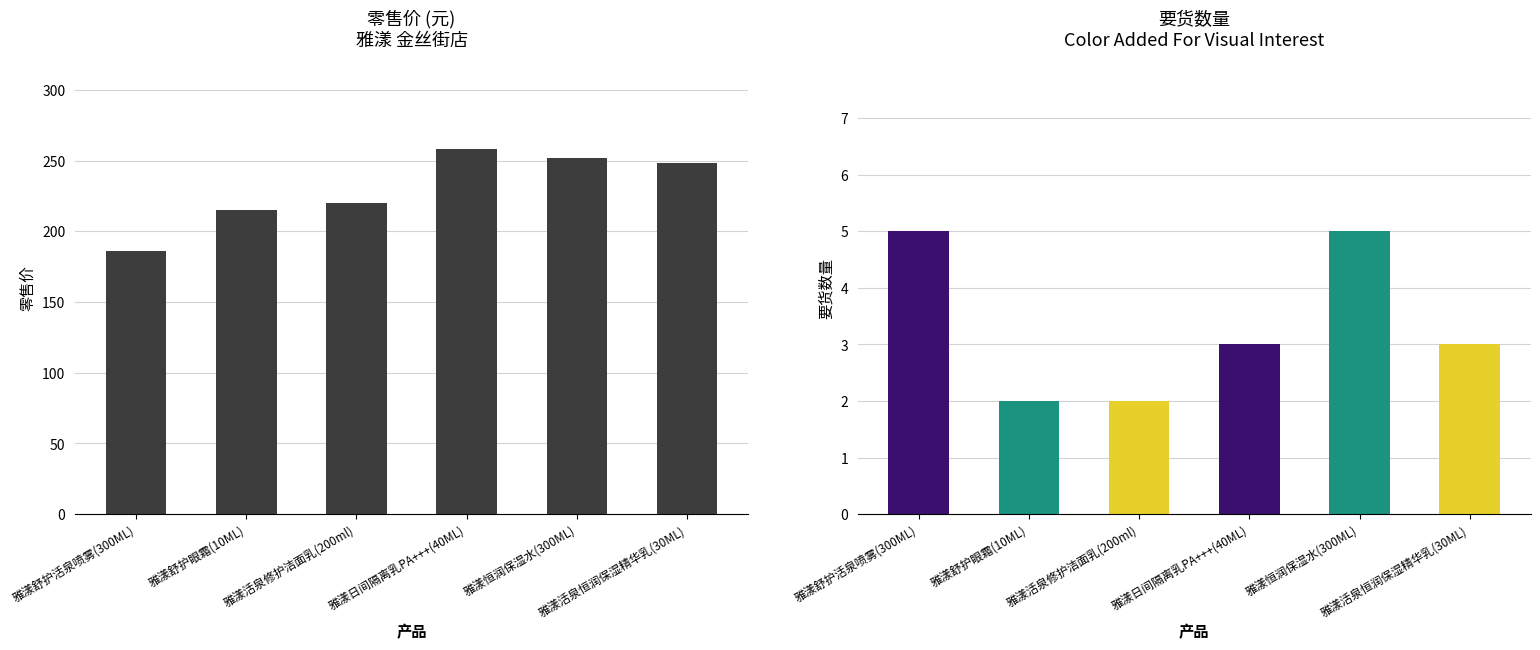

True or false: 要货数量 has a value of 1 at 雅漾舒护眼霜(10ML).

False